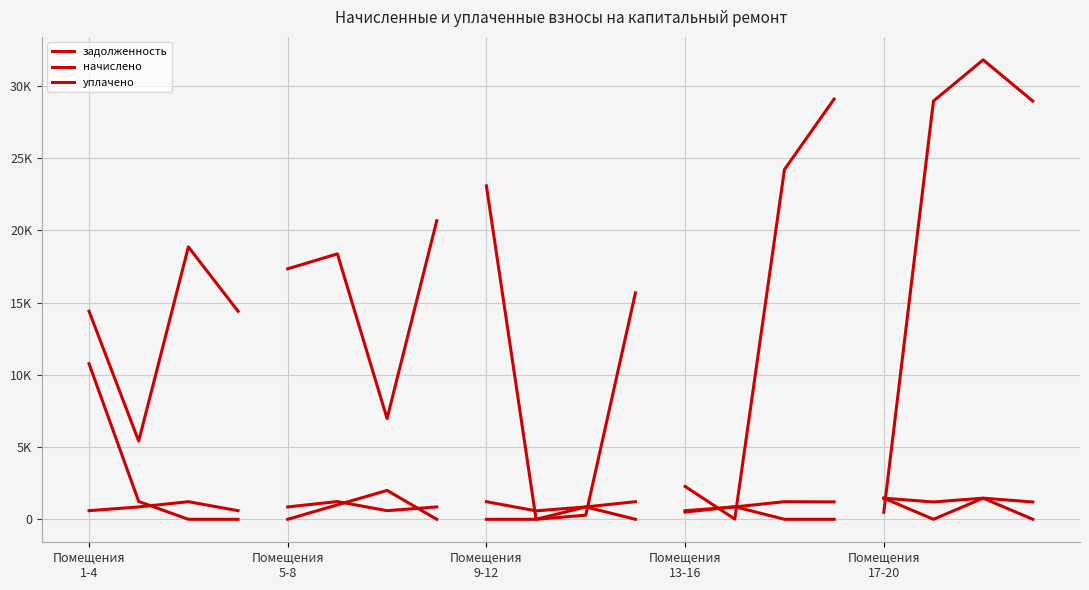

True or false: задолженность has a value of 8634.9 at Помещения
5-8.

False